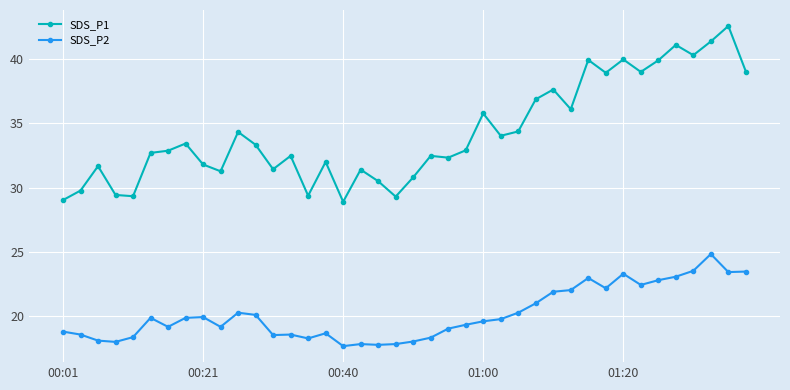

Rank the series by their average value, from highest to lowest.

SDS_P1, SDS_P2